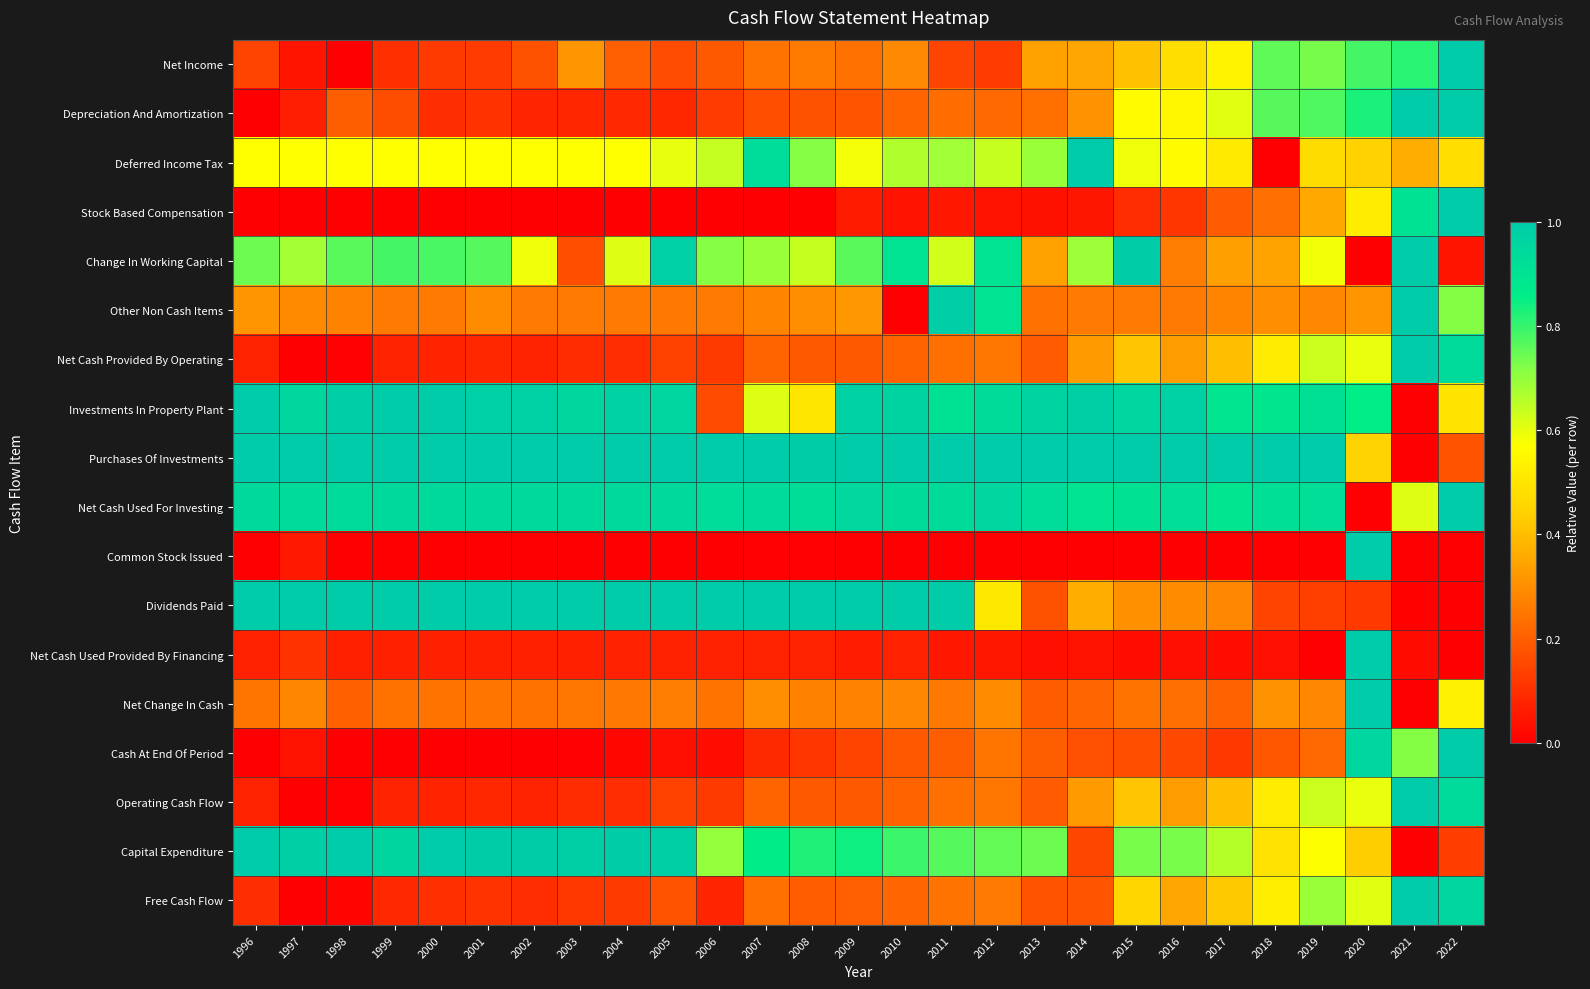

At how many categories does at least one series exceed 0?

27